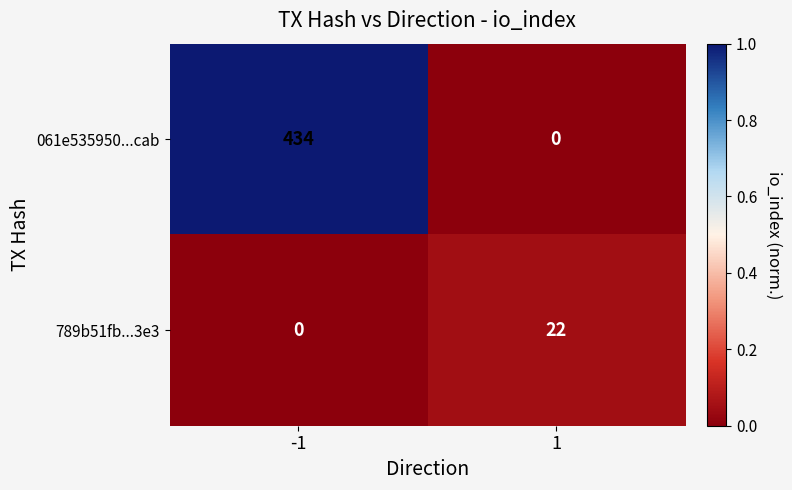

Is it true that 789b51fb...3e3 equals -9 at -1?

False